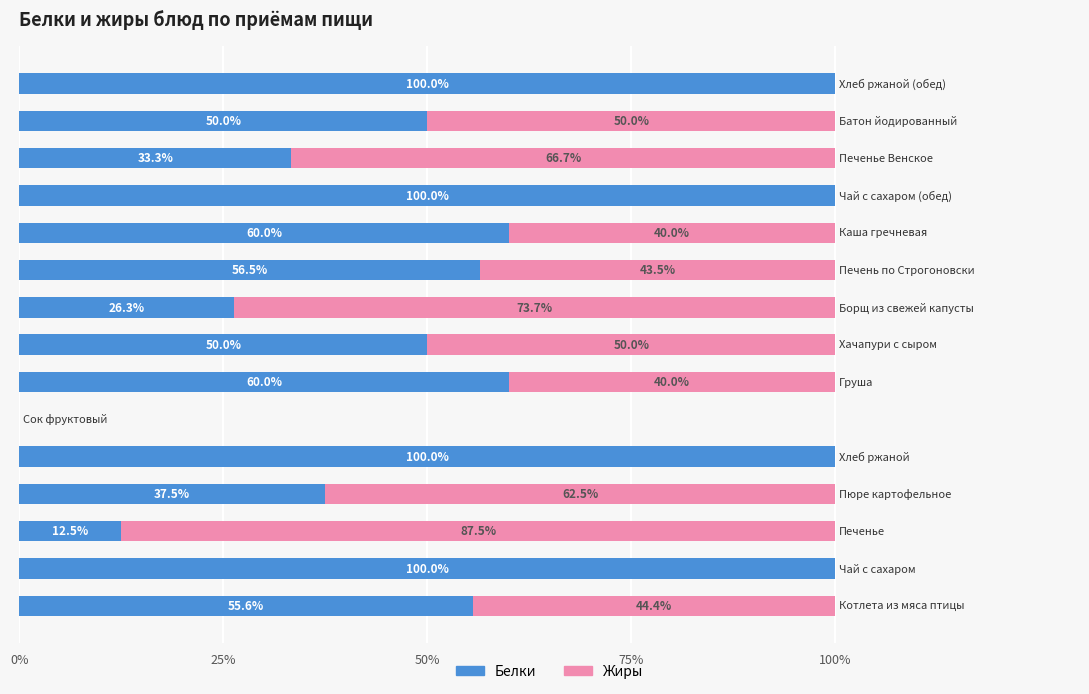

What is the sum of all Белки values?

841.7